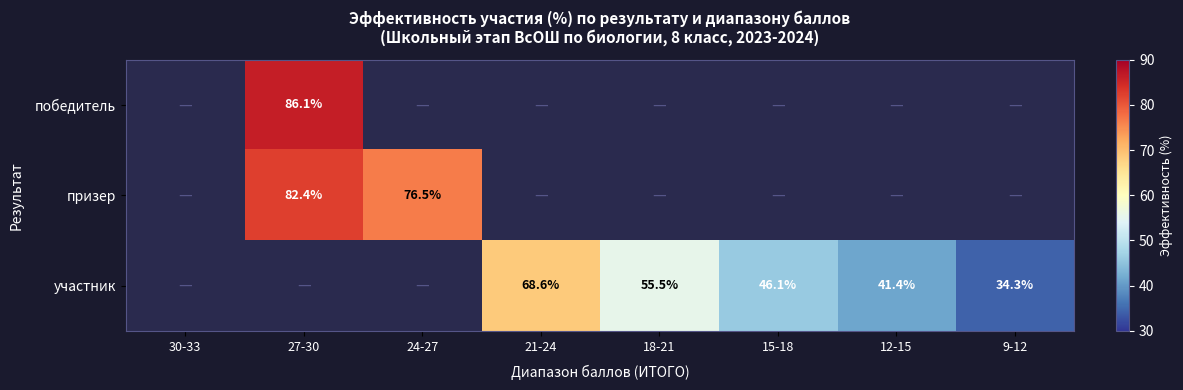

Between 21-24 and 18-21, which series saw the biggest shift?

участник